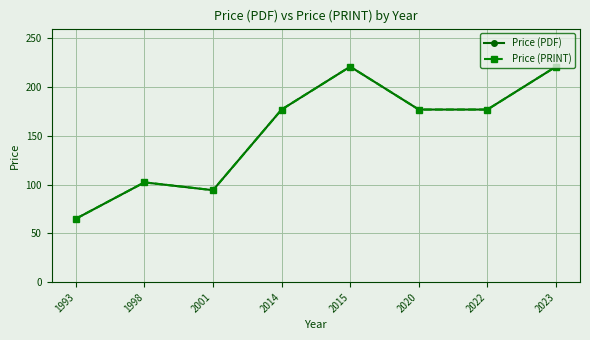

What is the value of the Price (PRINT) point at the 8th from the left?

221.0